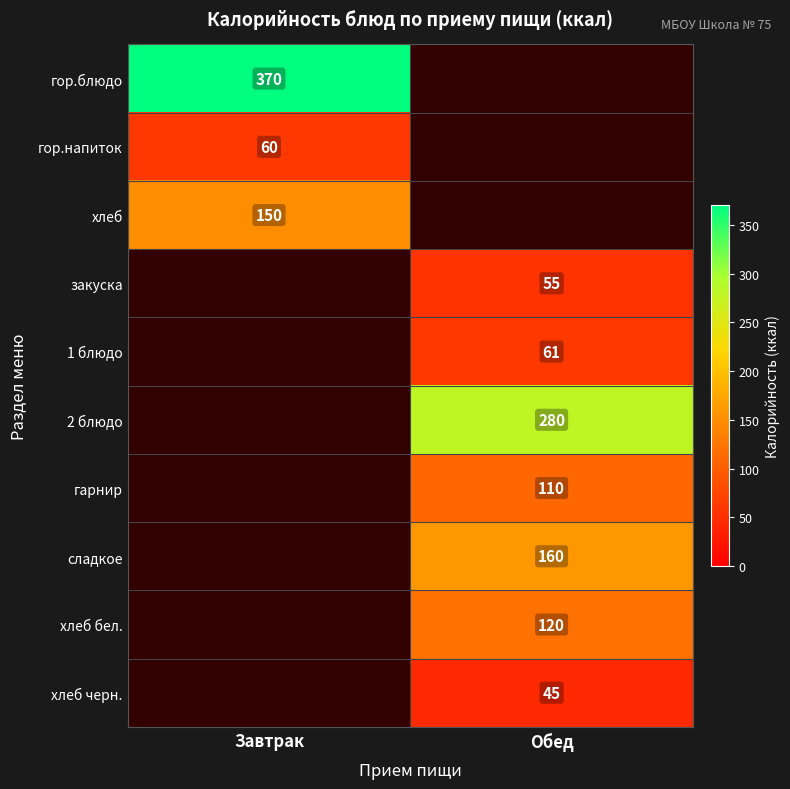

The сладкое series shows 260.6 at Обед. True or false?

False